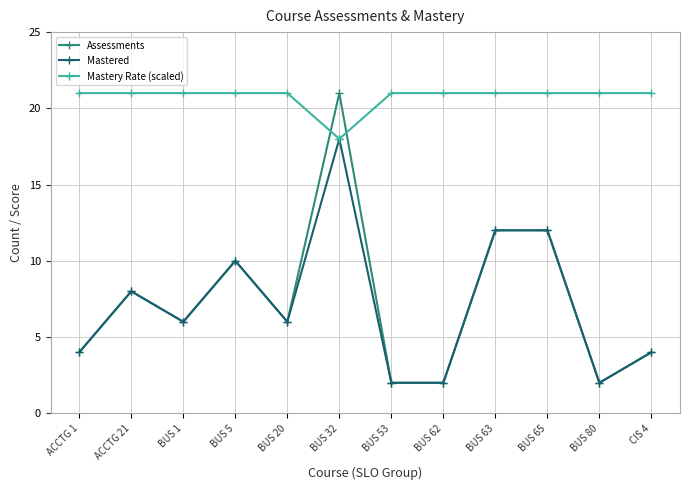

What is the minimum value for Mastered?

2.0